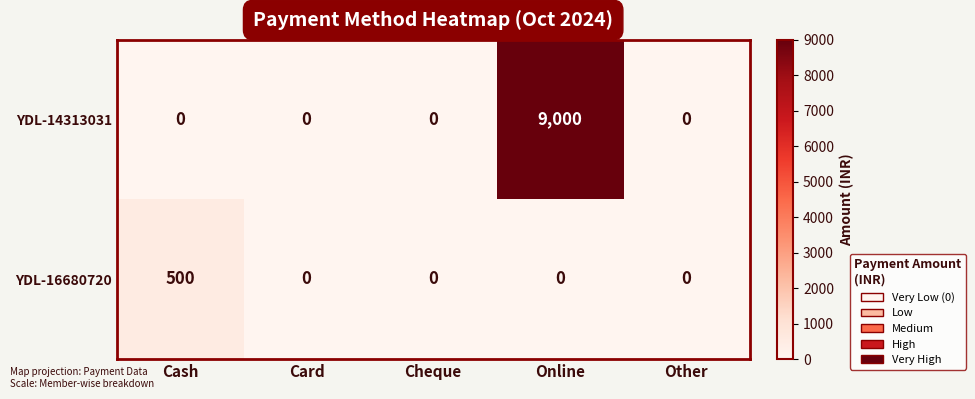

What is the average value of the YDL-14313031 series?

1800